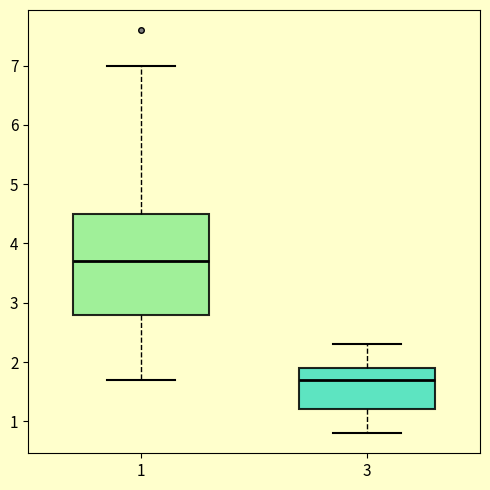

Which box is the tallest, from its lower edge to its upper edge?

1